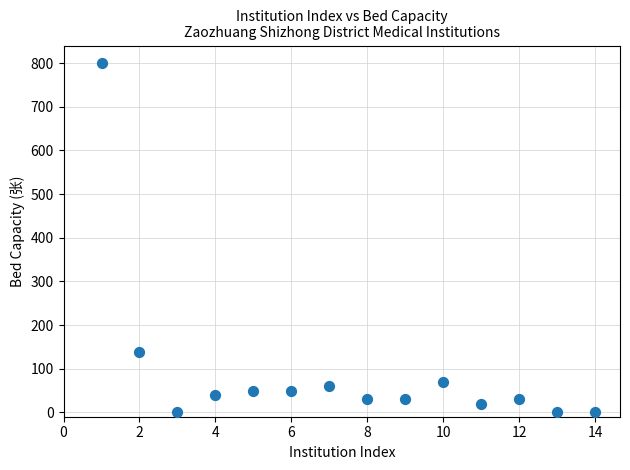

What Y value in the scatter plot is closest to 400?

138